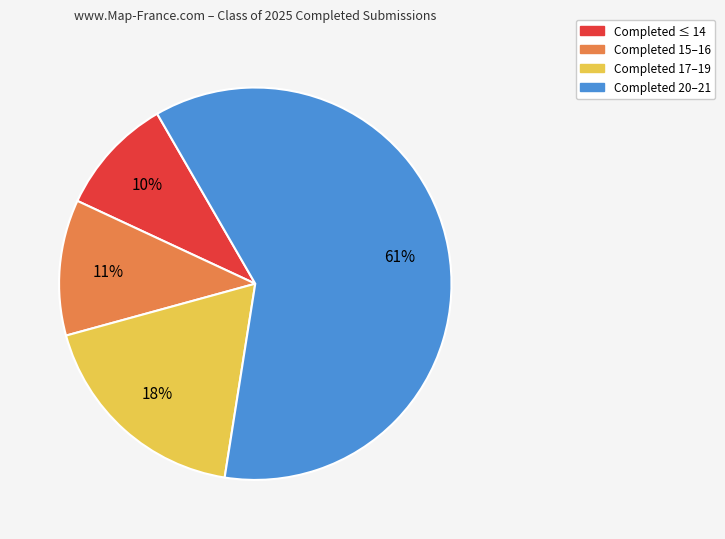

To the nearest percent, what is the average slice percentage?

25%